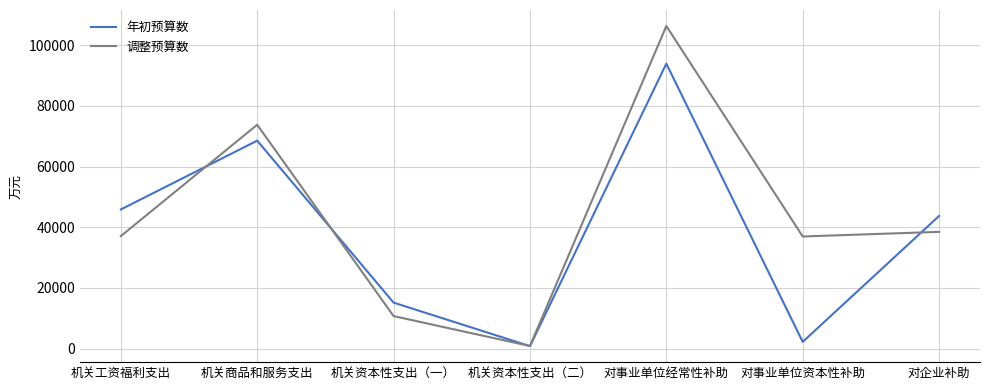

Is the value of 调整预算数 at 对事业单位资本性补助 greater than the value of 年初预算数 at 对事业单位经常性补助?

No